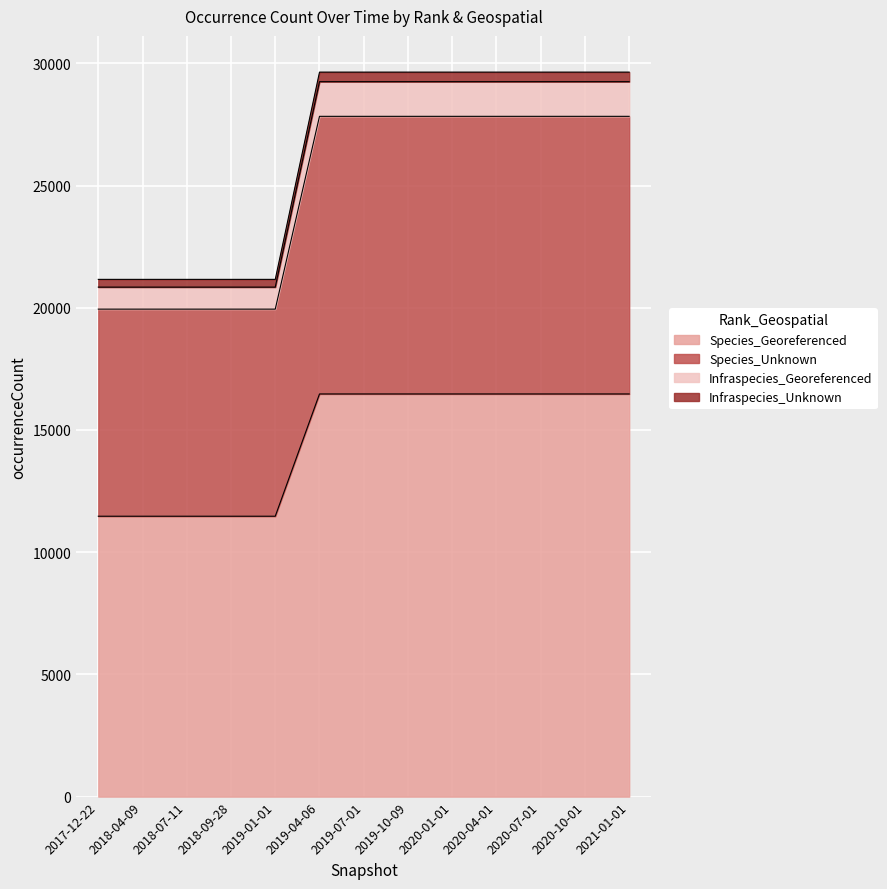

The value of Species_Georeferenced at 2019-01-01 is 2606. True or false?

False